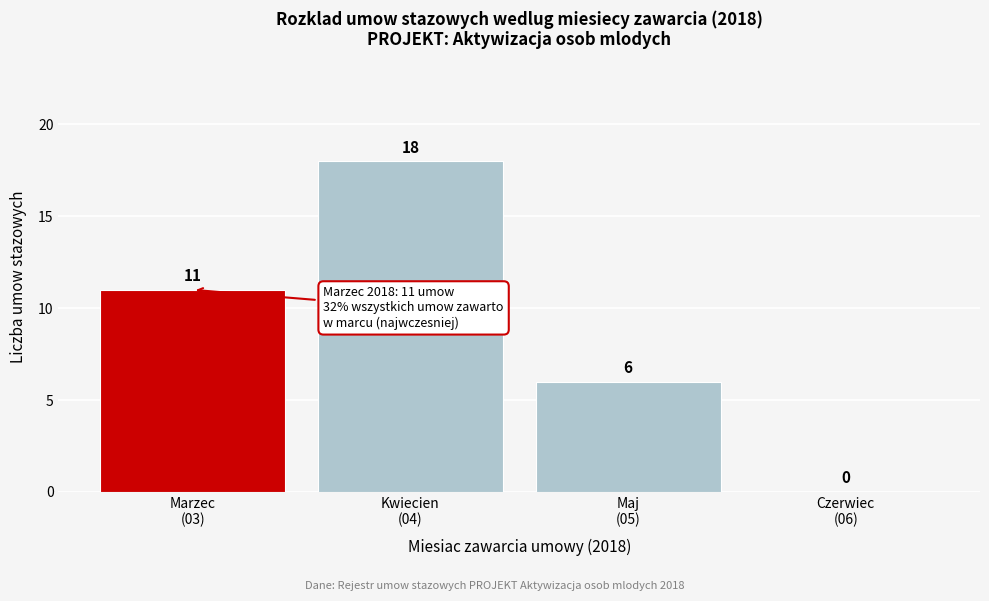

What is the maximum value shown in the chart?

18